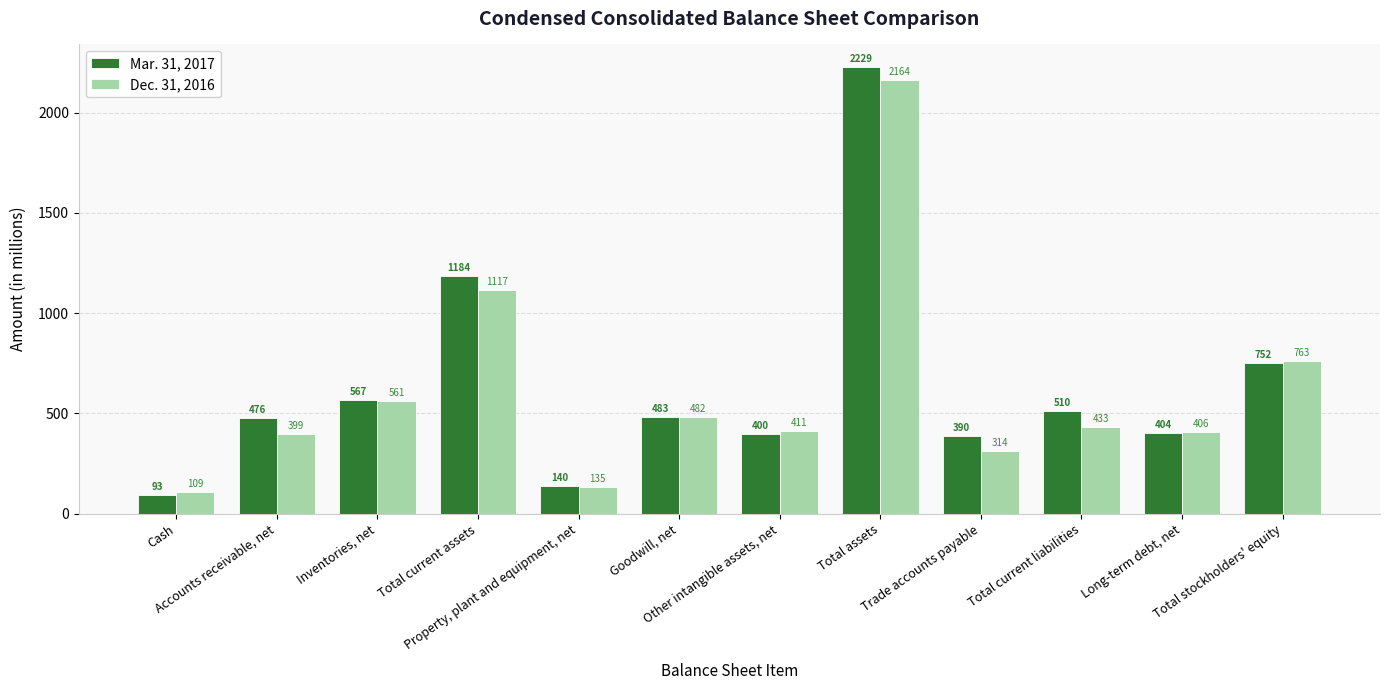

Which series has the largest total across all categories?

Mar. 31, 2017